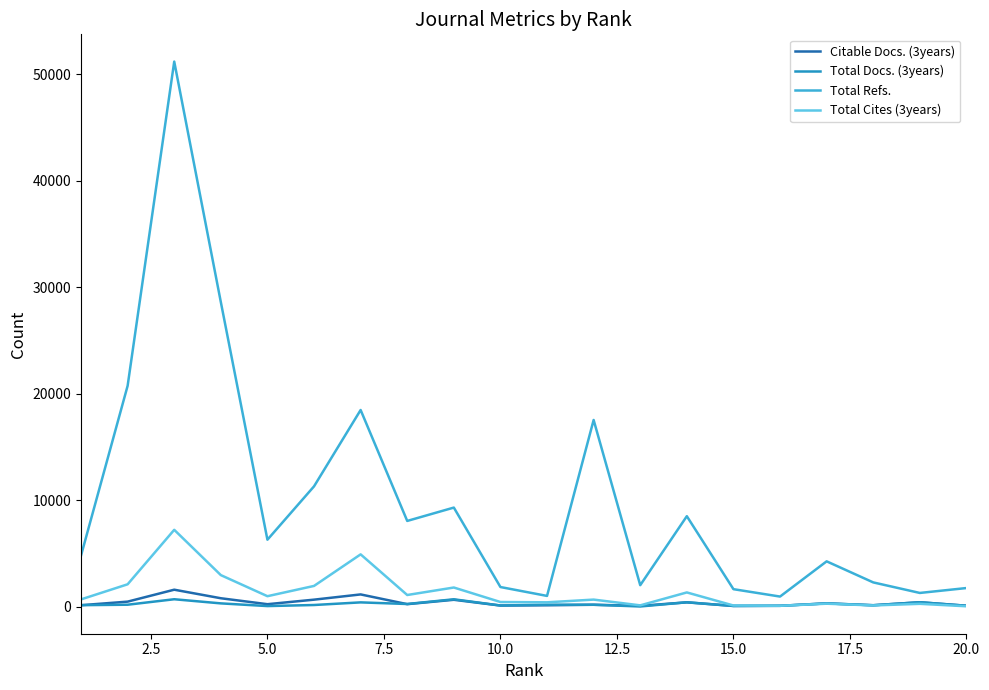

Which series has the widest spread of values?

Total Refs.